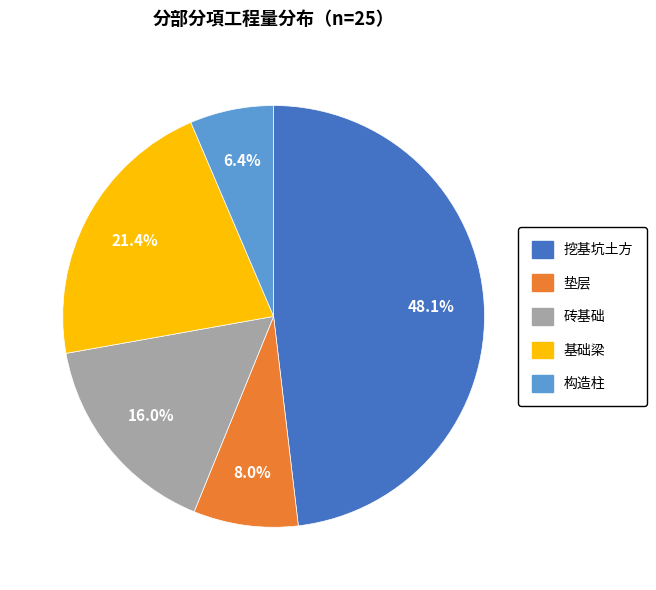

Approximately how many times larger is the value at 垫层 compared to 砖基础?

0.5